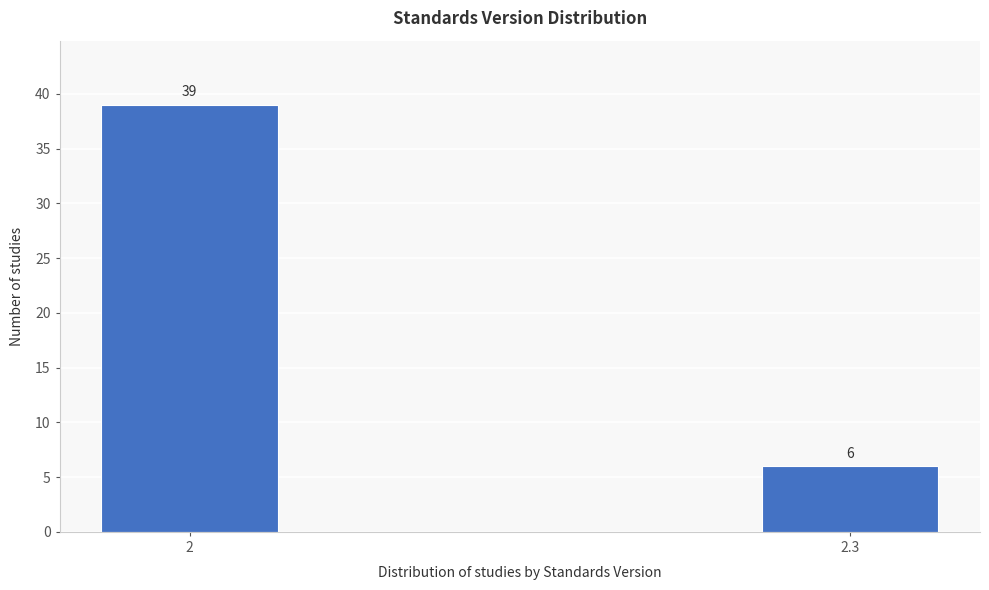

Reading right to left, what are all the values shown in this chart?

2.3=6	2=39